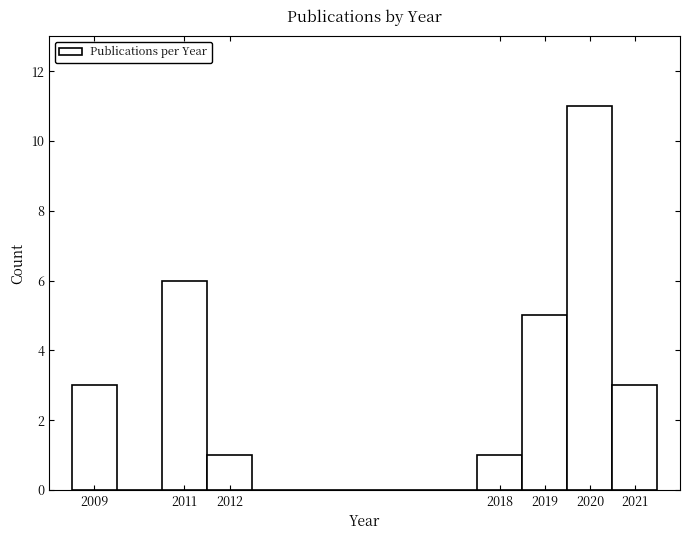

Over which range of the x-axis is the bar tallest?

2019.5 to 2020.5